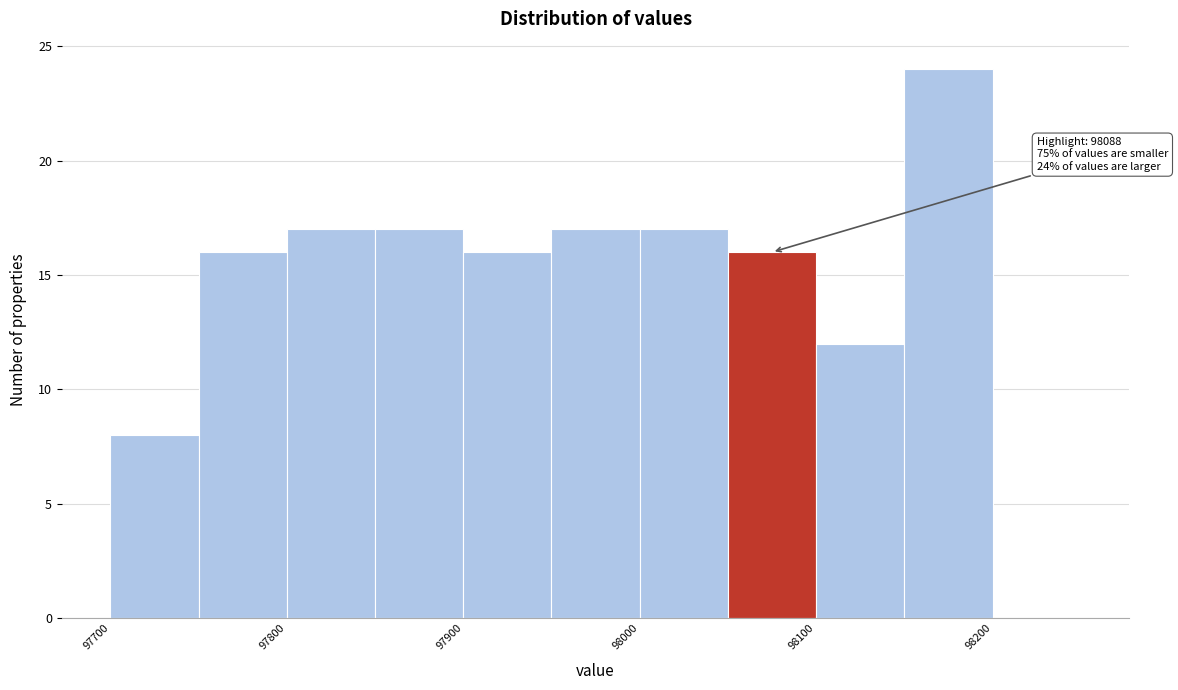

Which range on the x-axis has the tallest bar?

98150 to 98200